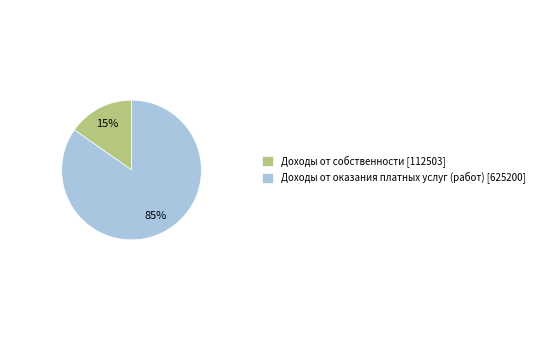

Which category accounts for the majority?

Доходы от оказания платных услуг (работ)